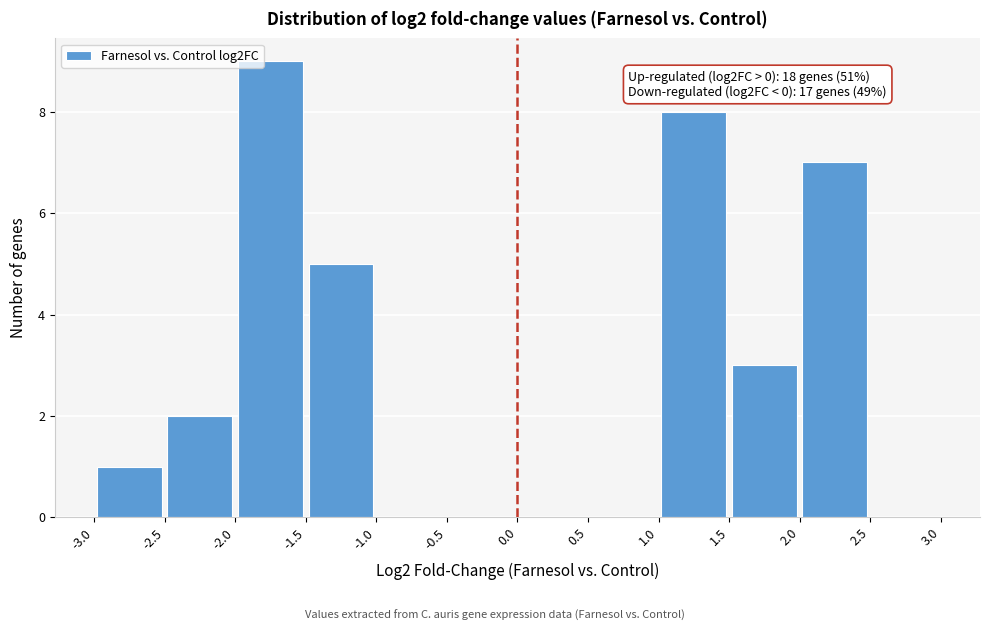

Which range on the x-axis has the tallest bar?

-2.0 to -1.5